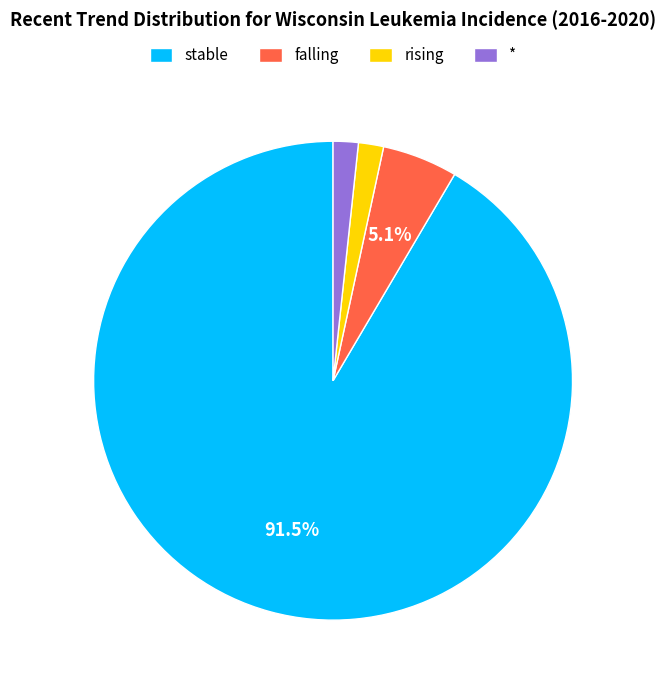

To the nearest percent, what is the difference between the largest and smallest slice percentages?

90%